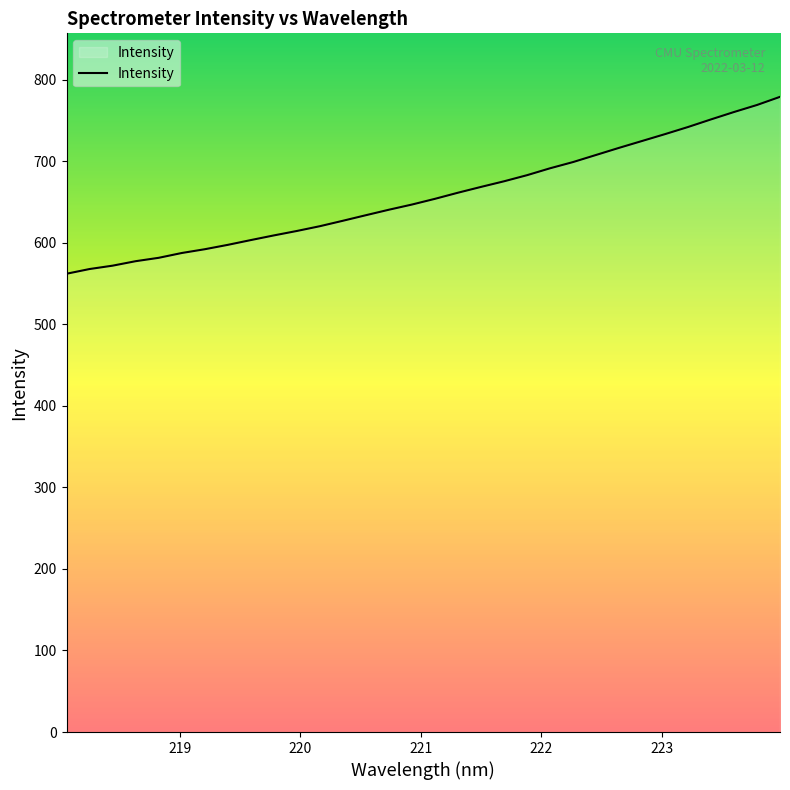

What is the difference between the maximum and minimum values?

216.9